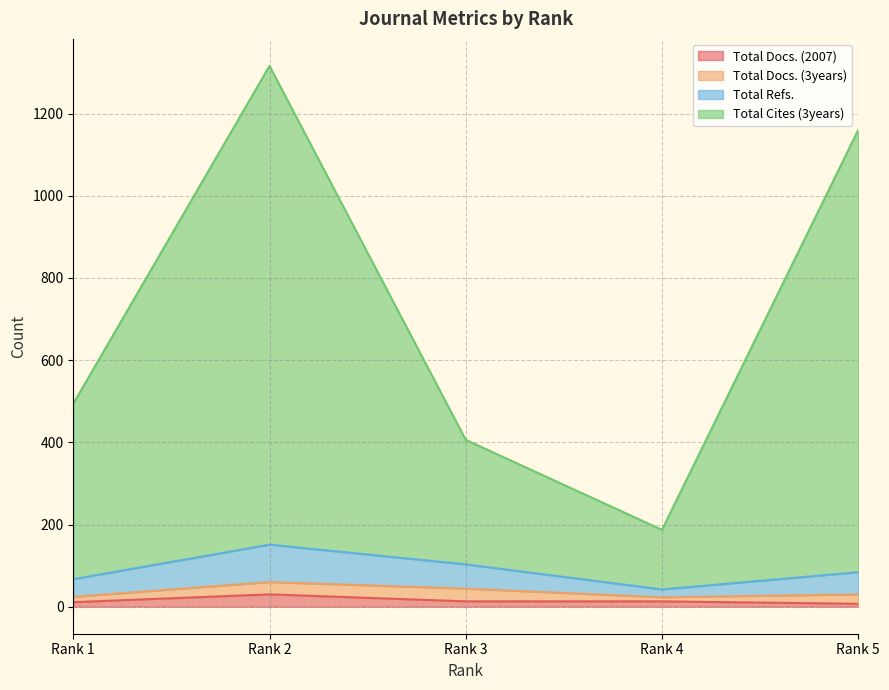

How many values in the Total Refs. series exceed 84?

2